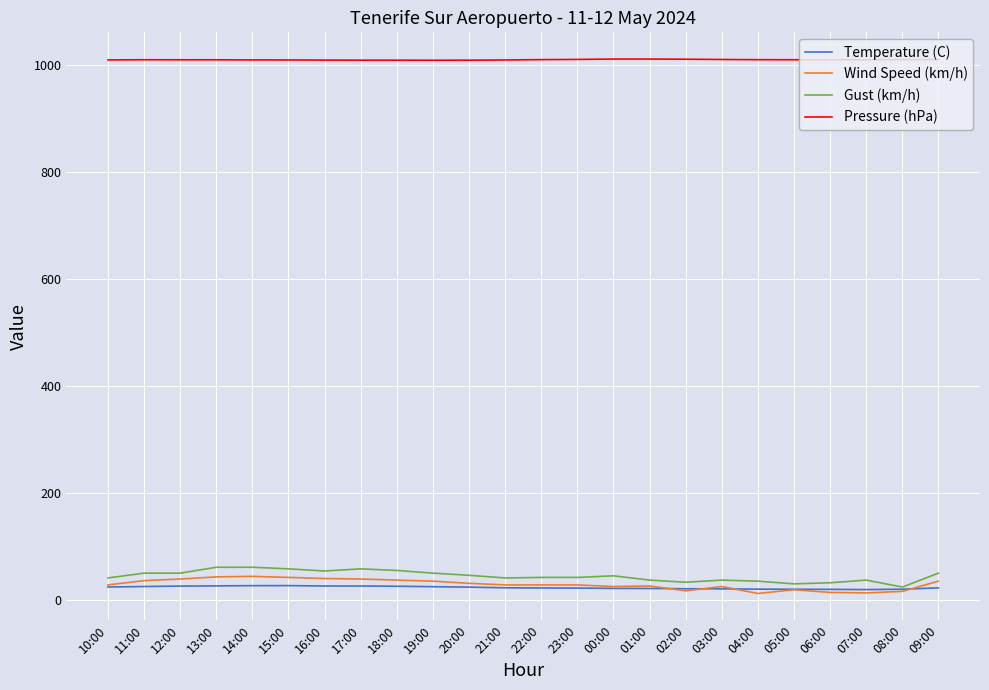

What are all the series names shown in the legend?

Temperature (C), Wind Speed (km/h), Gust (km/h), Pressure (hPa)